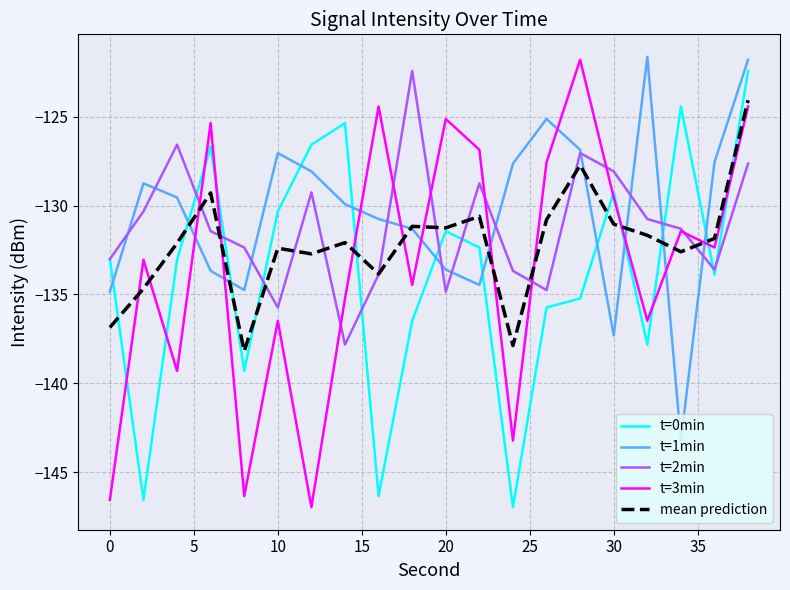

What is the maximum value shown in the chart?

-121.6